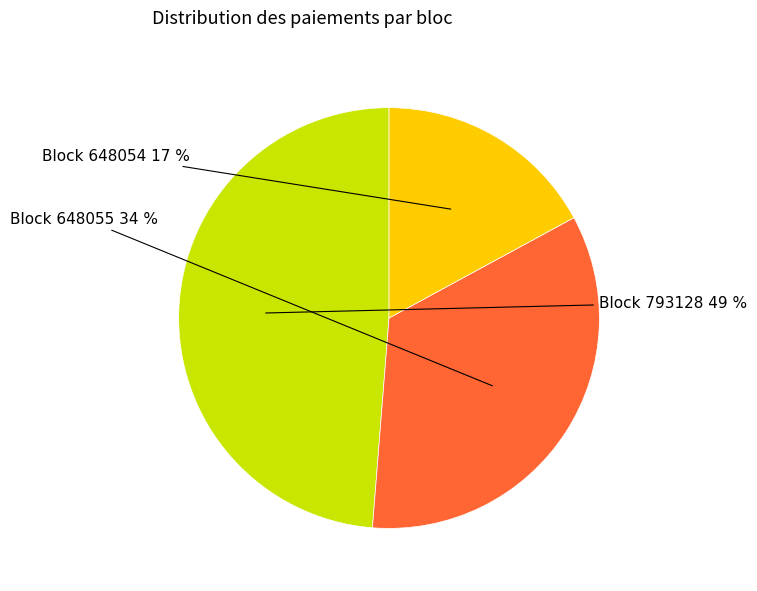

To the nearest percent, what is the difference between the largest and smallest slice percentages?

32%